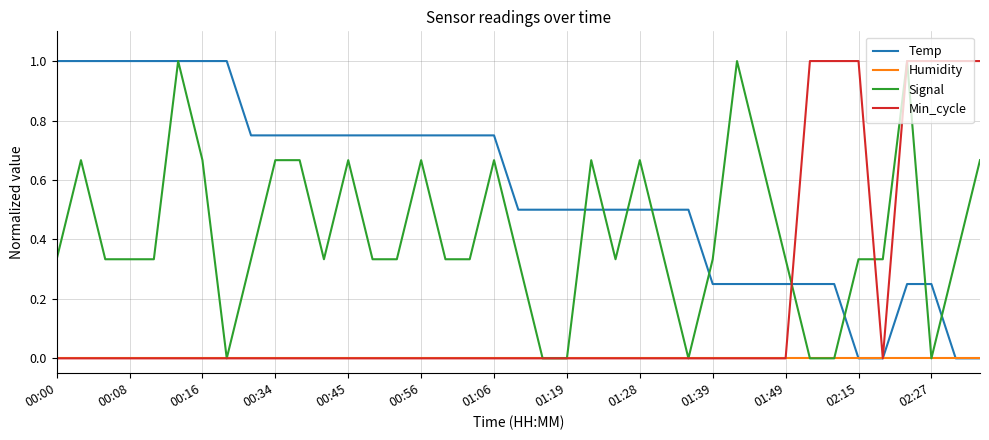

What is the greatest value displayed?

1.0